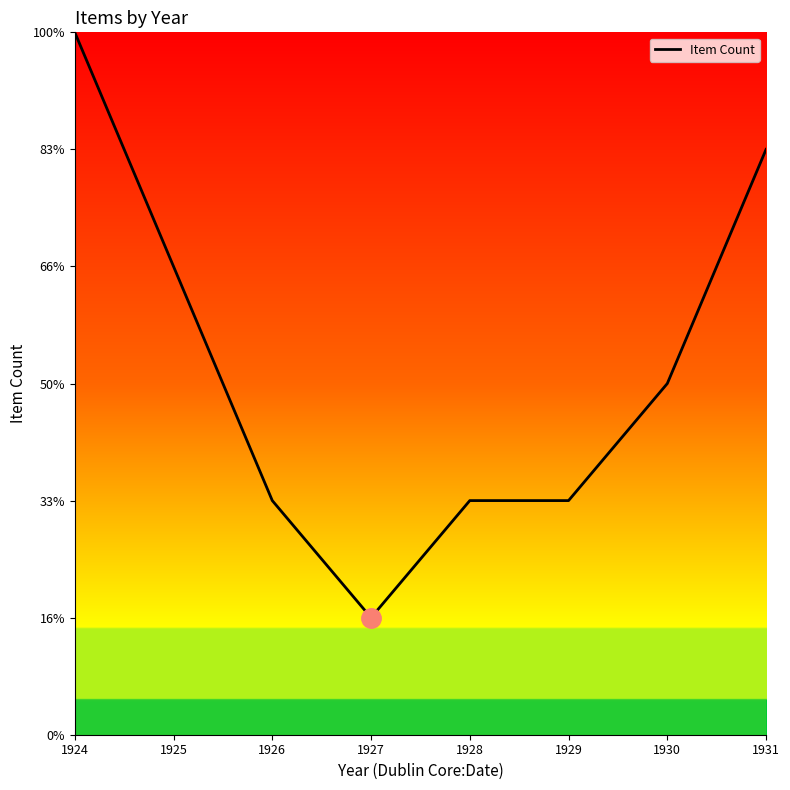

Reading left to right, what are all the values shown in this chart?

1924=3.0	1925=2.0	1926=1.0	1927=0.5	1928=1.0	1929=1.0	1930=1.5	1931=2.5